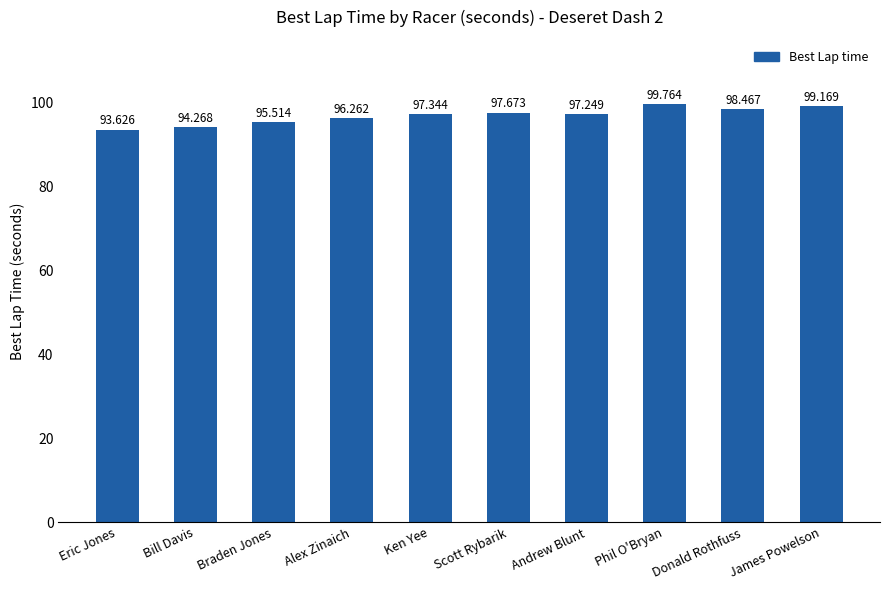

How many categories are shown in the chart?

10